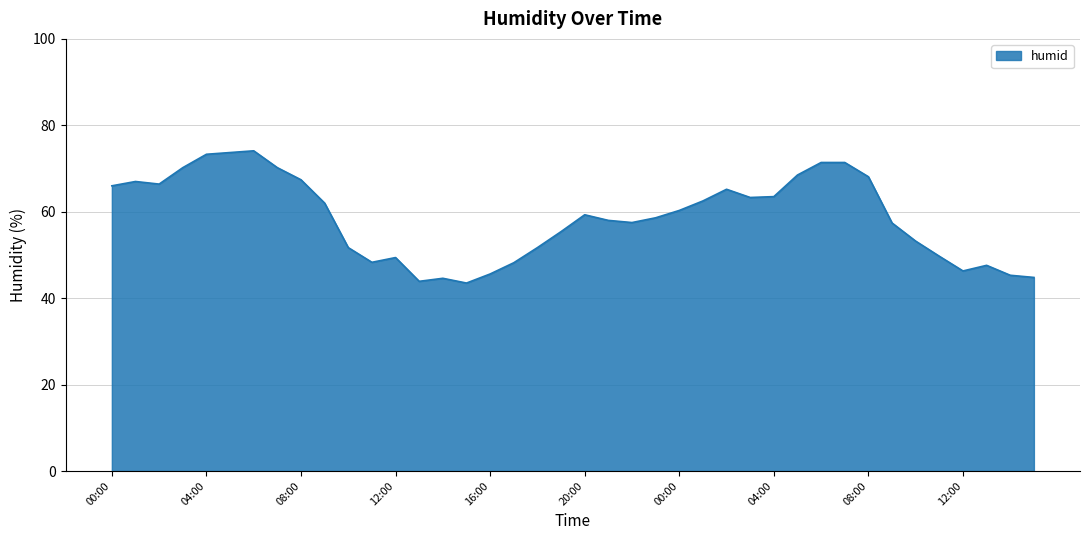

What is the smallest value displayed?

43.5